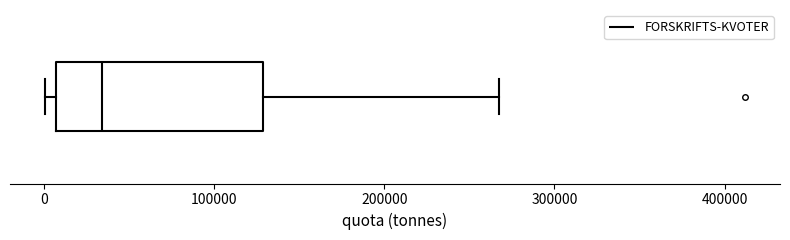

Read this box plot against the x-axis: the position of the median line, the range covered by the box, and the ends of both whiskers. The values are not printed on the chart, so give them approximately, as read against the axis.

median 30000, box 10000 to 130000, whiskers 0 to 270000